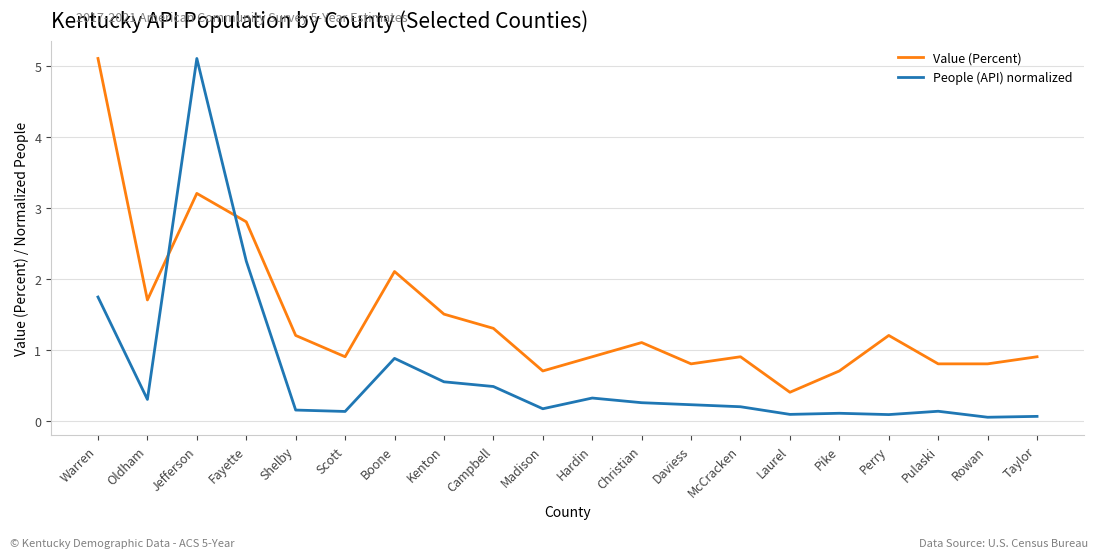

What is the difference between the highest and lowest values at Kenton?

1.0